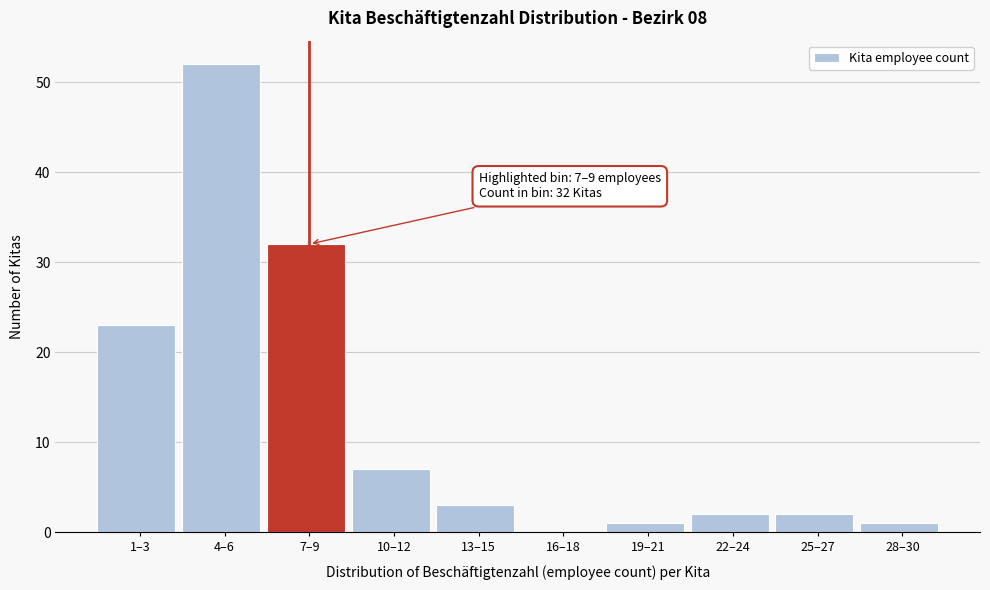

Reading right to left, extract all data points from this chart.

28–30=1	25–27=2	22–24=2	19–21=1	16–18=0	13–15=3	10–12=7	7–9=32	4–6=52	1–3=23